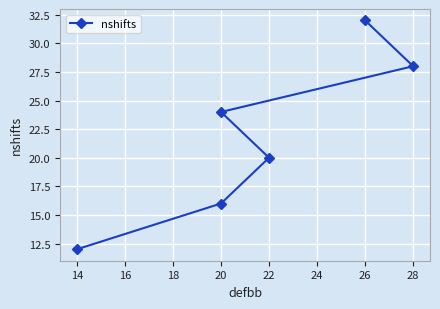

True or false: the data has more than 2 interior local peaks.

False